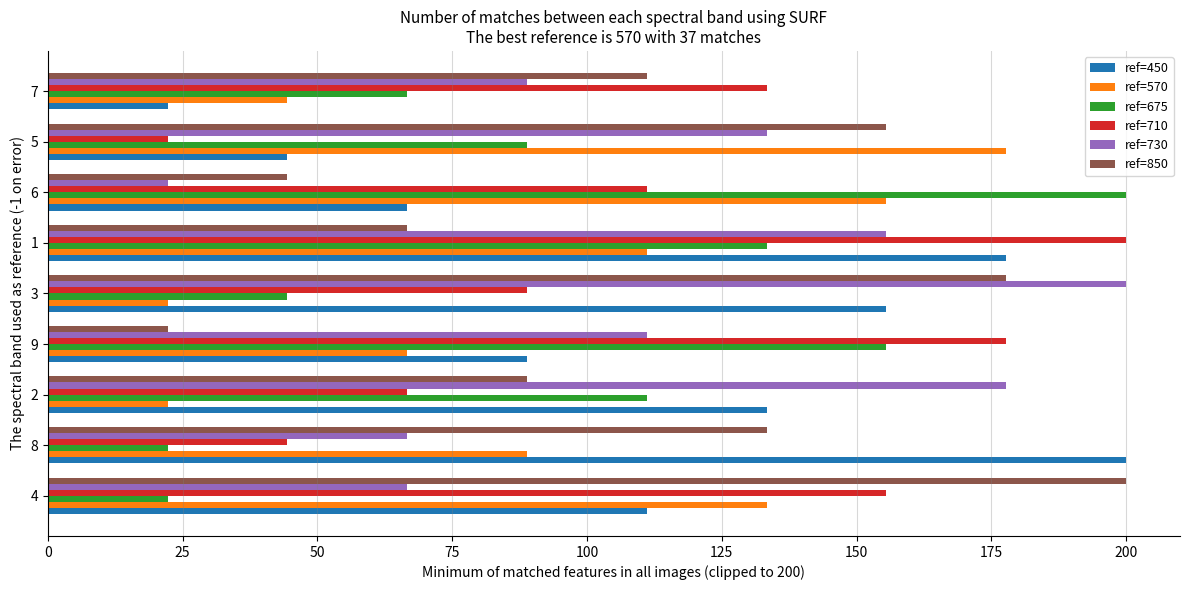

Count the number of categories in the chart.

9